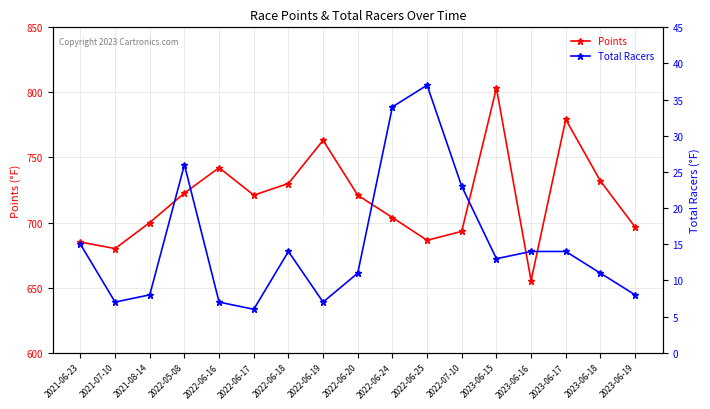

In Points, how many points are higher than both neighbors (excluding endpoints)?

4